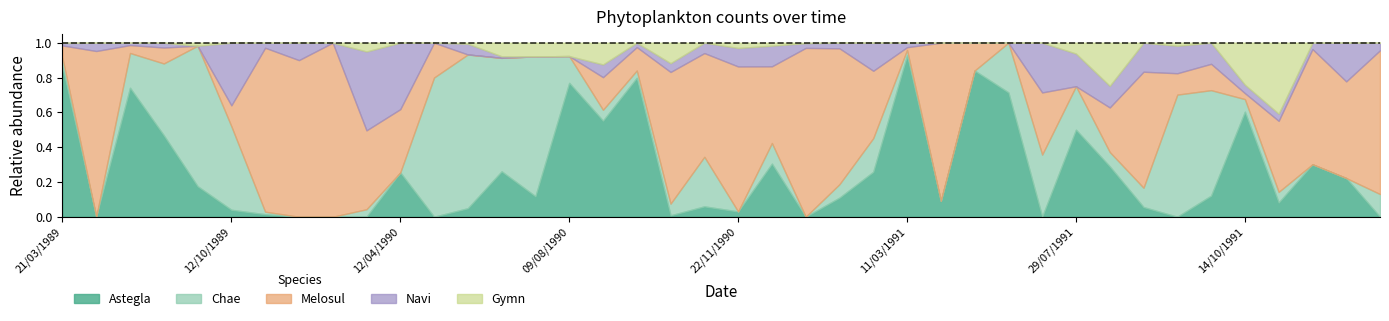

Which label corresponds to the smallest value in the chart?

10/05/1989